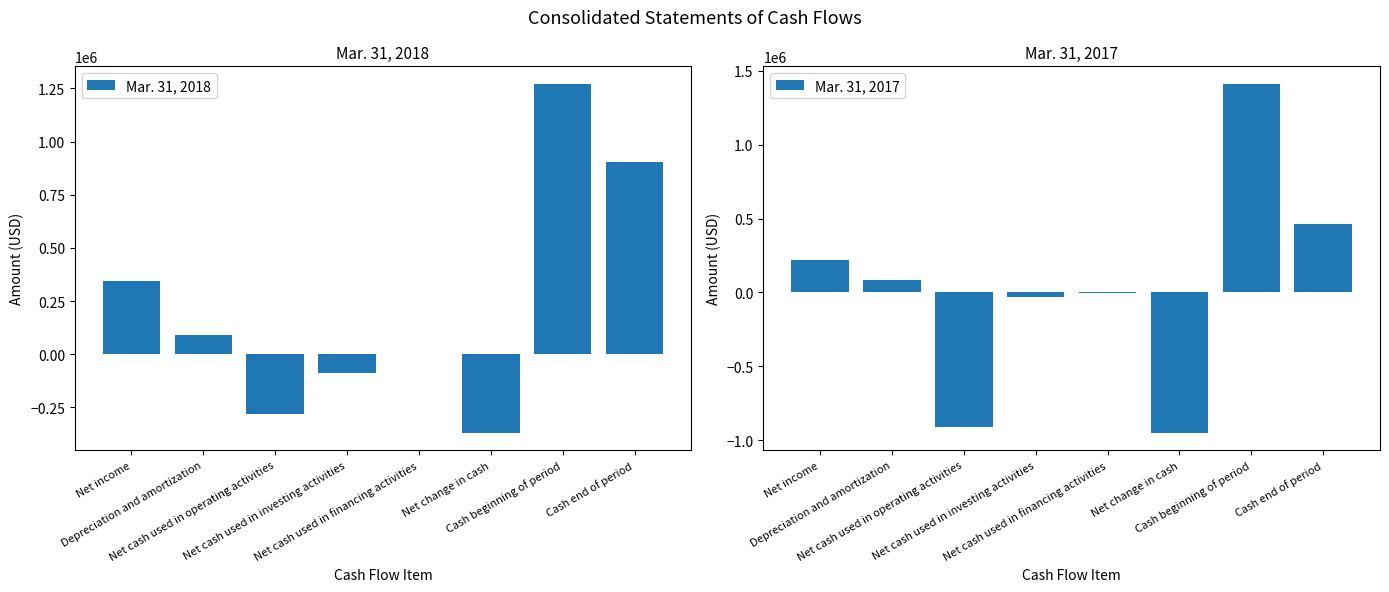

What position from the left is Net cash used in investing activities?

4